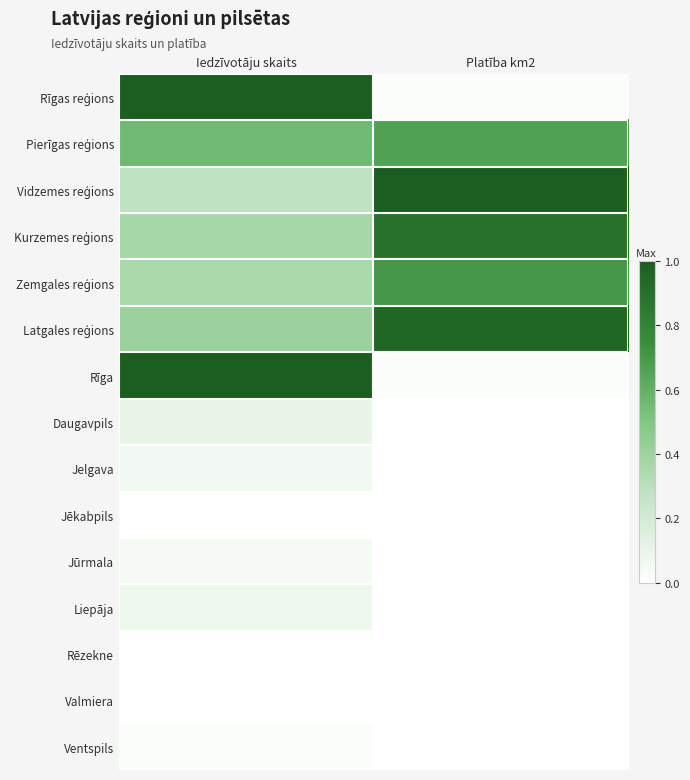

Which series changed the most between Iedzīvotāju skaits and Platība km2?

Rīgas reģions